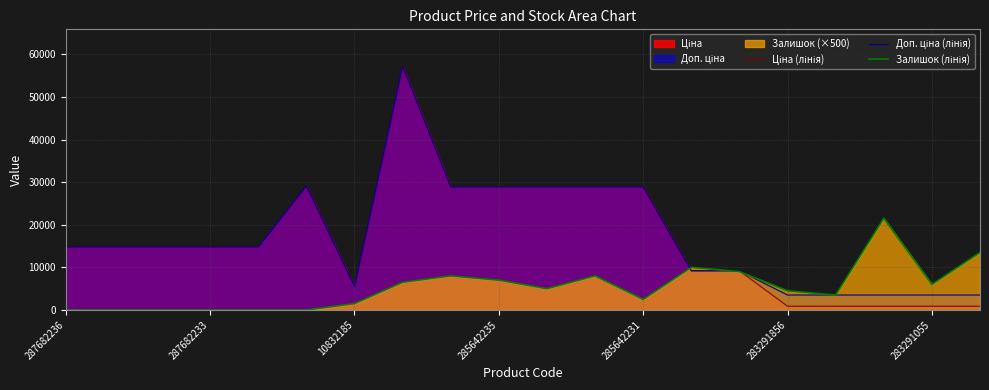

True or false: Ціна (лінія) has a value of 22336.1 at 287682236.

False